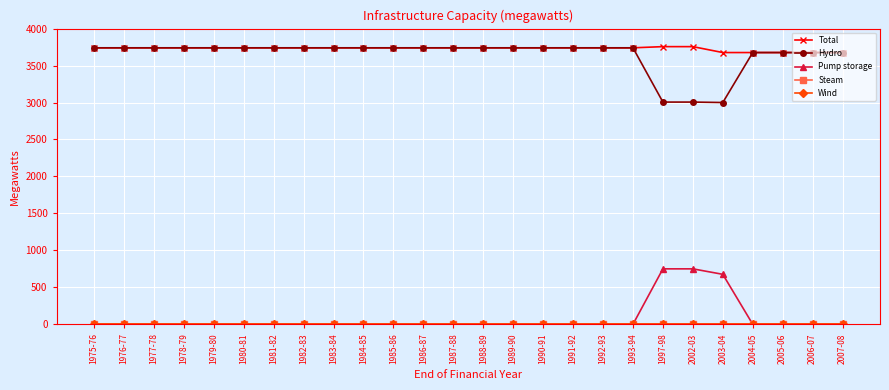

Does the chart have visible grid lines?

Yes